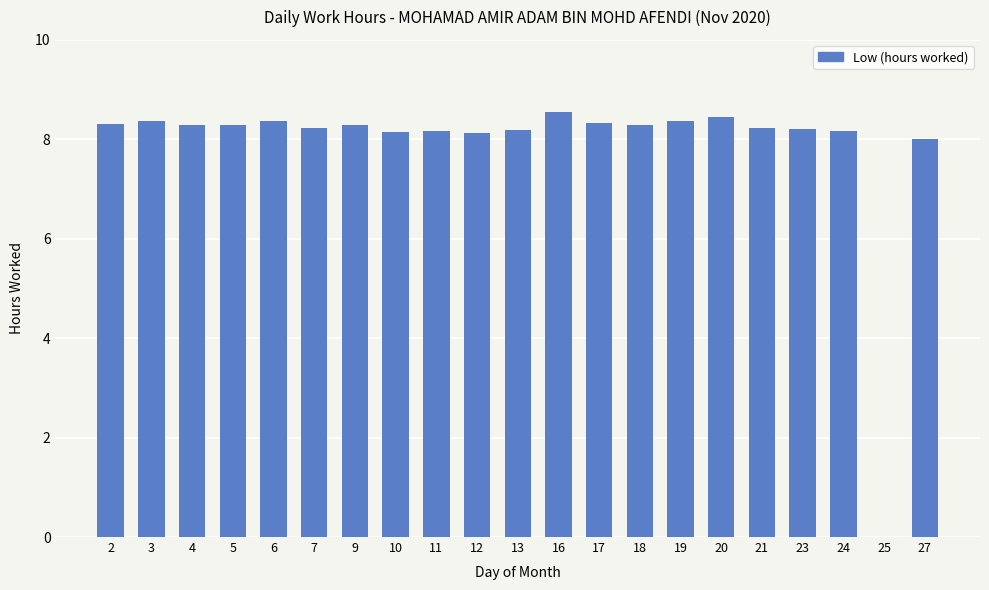

What value does the data have at 9?

8.3